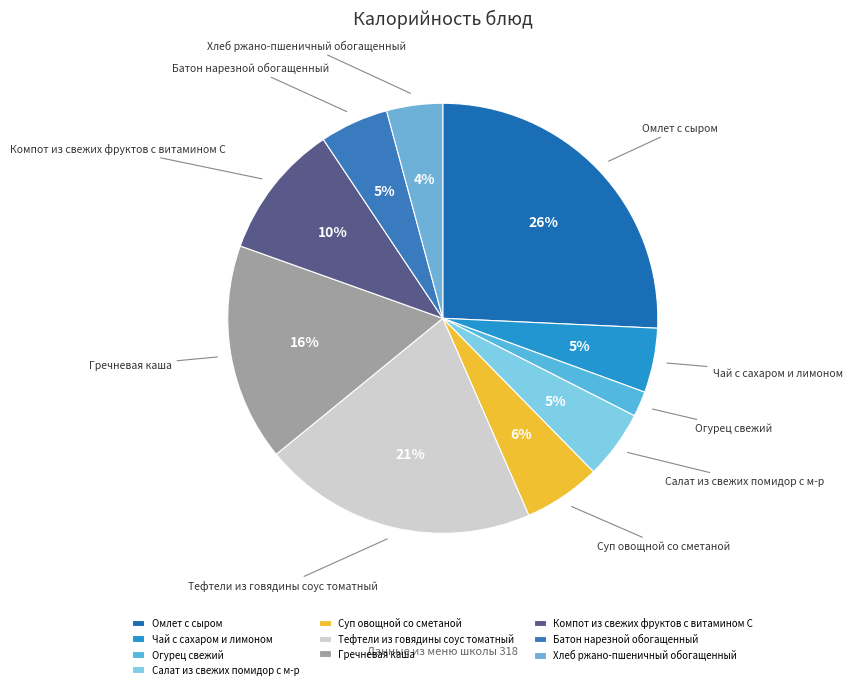

What is the ratio of the value at Чай с сахаром и лимоном to the value at Хлеб ржано-пшеничный обогащенный?

1.2